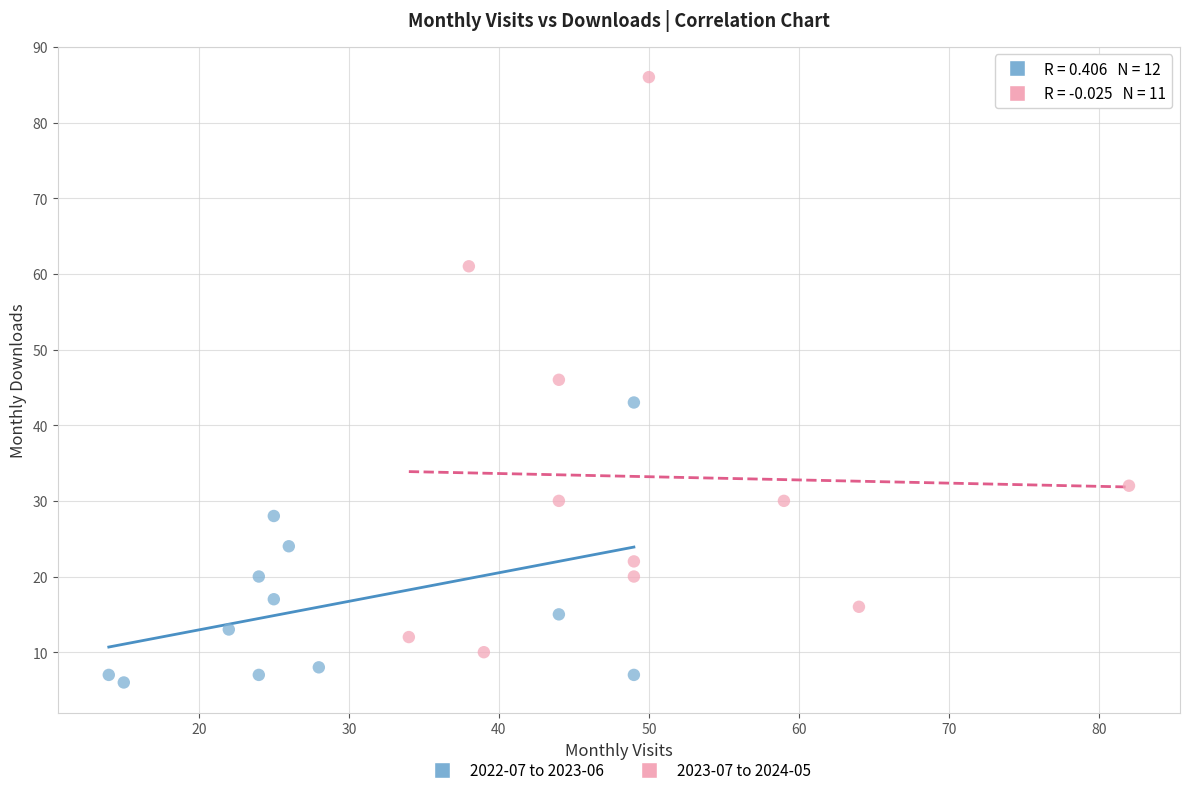

Which series reaches the maximum Y coordinate?

2023-07 to 2024-05